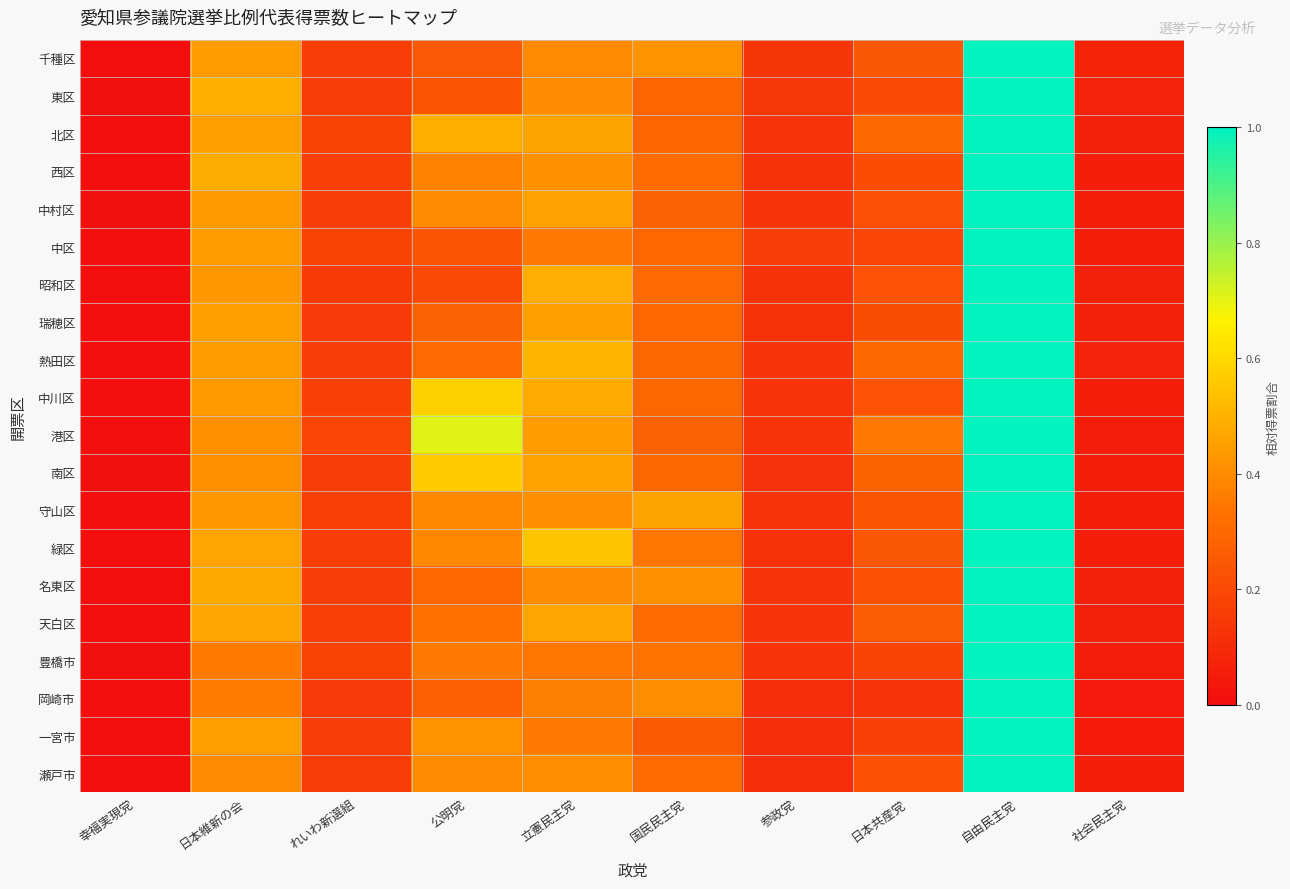

Rank the series by their maximum value, from highest to lowest.

岡崎市, 一宮市, 豊橋市, 緑区, 中川区, 千種区, 名東区, 守山区, 天白区, 西区, 北区, 瀬戸市, 中村区, 昭和区, 瑞穂区, 南区, 港区, 中区, 東区, 熱田区